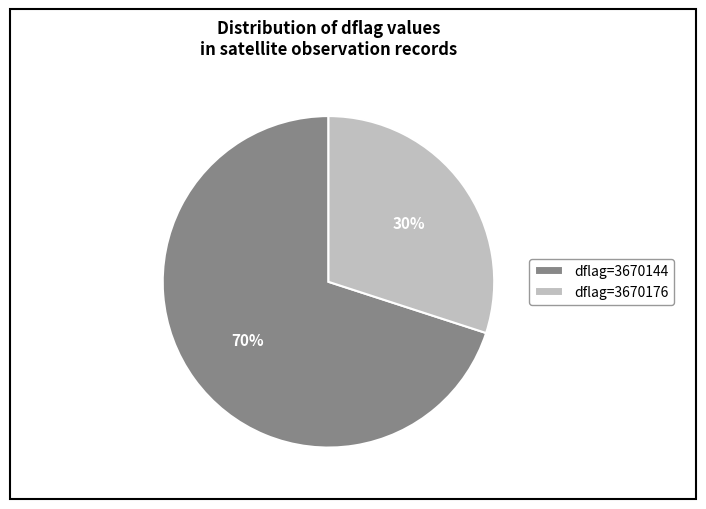

Count the number of slices in the pie.

2